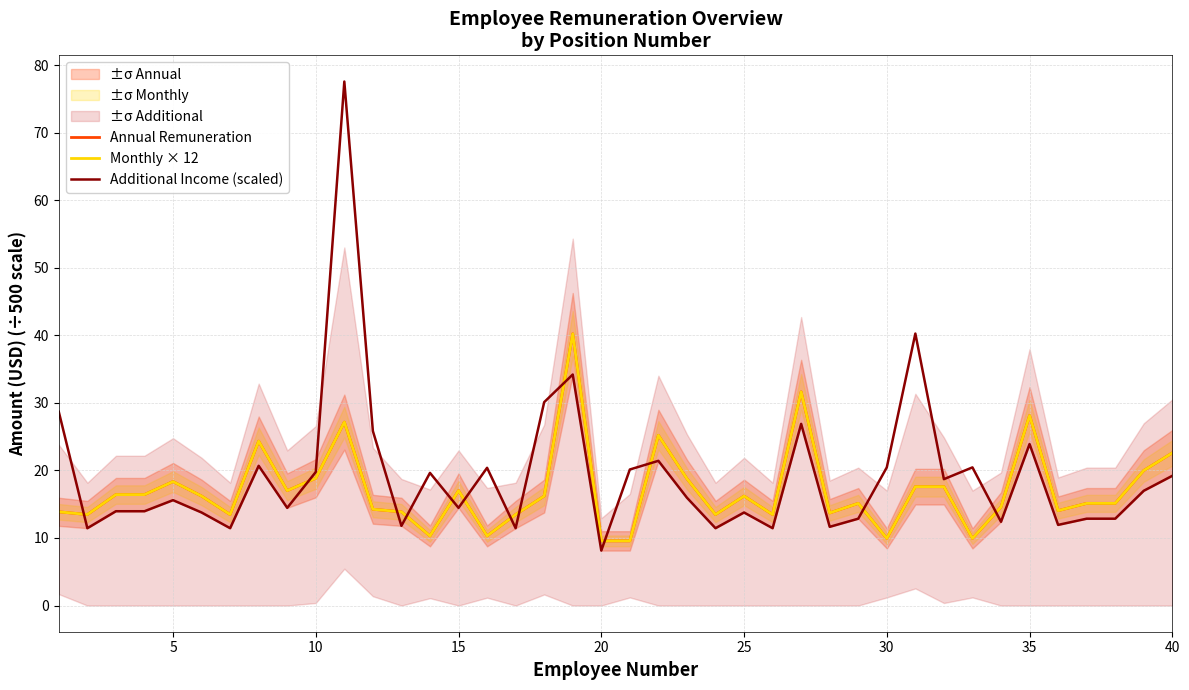

What is the minimum value shown in the chart?

8.1